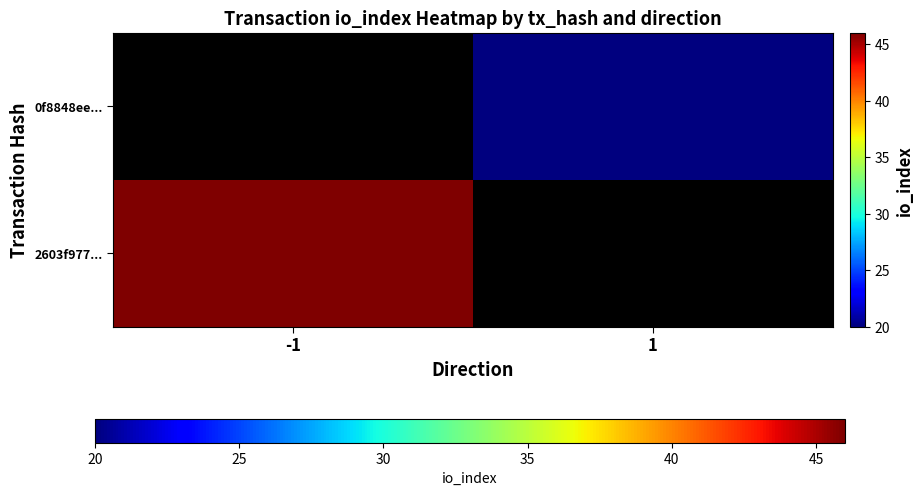

Which series has the largest range (max minus min)?

2603f977...